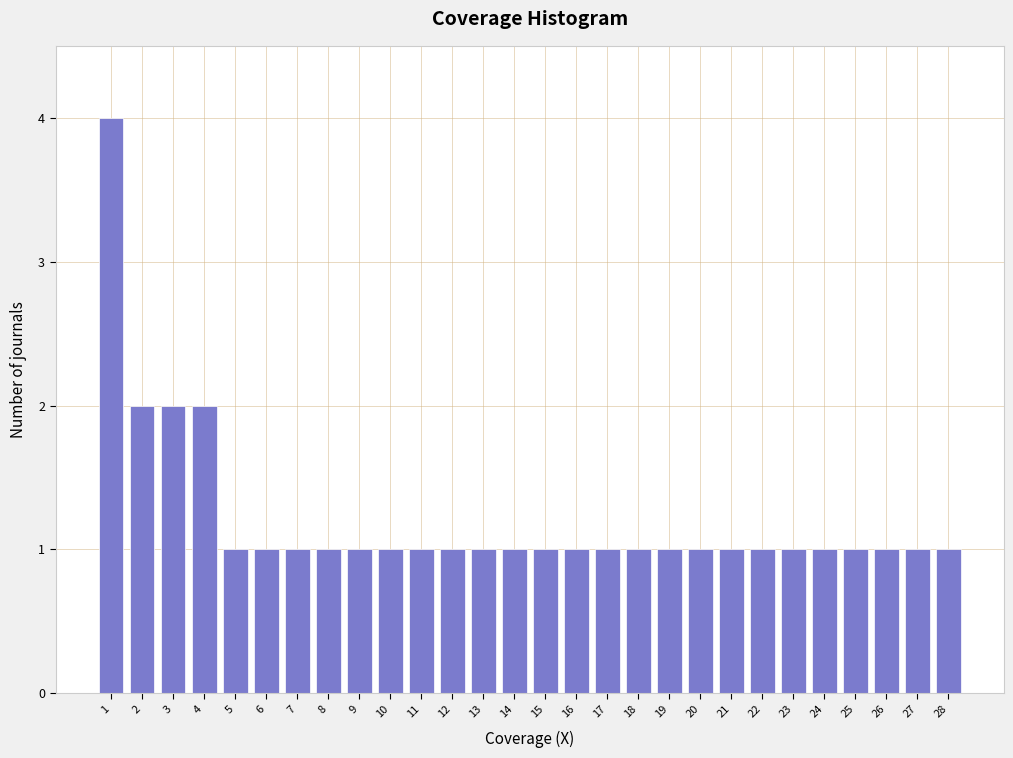

Reading left to right, what are all the values shown in this chart?

4	2	2	2	1	1	1	1	1	1	1	1	1	1	1	1	1	1	1	1	1	1	1	1	1	1	1	1